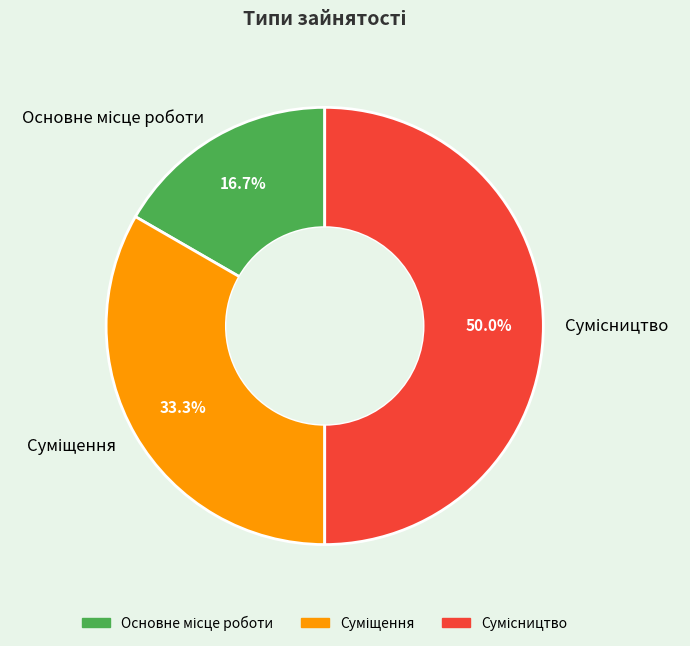

Does any single category account for the majority?

No